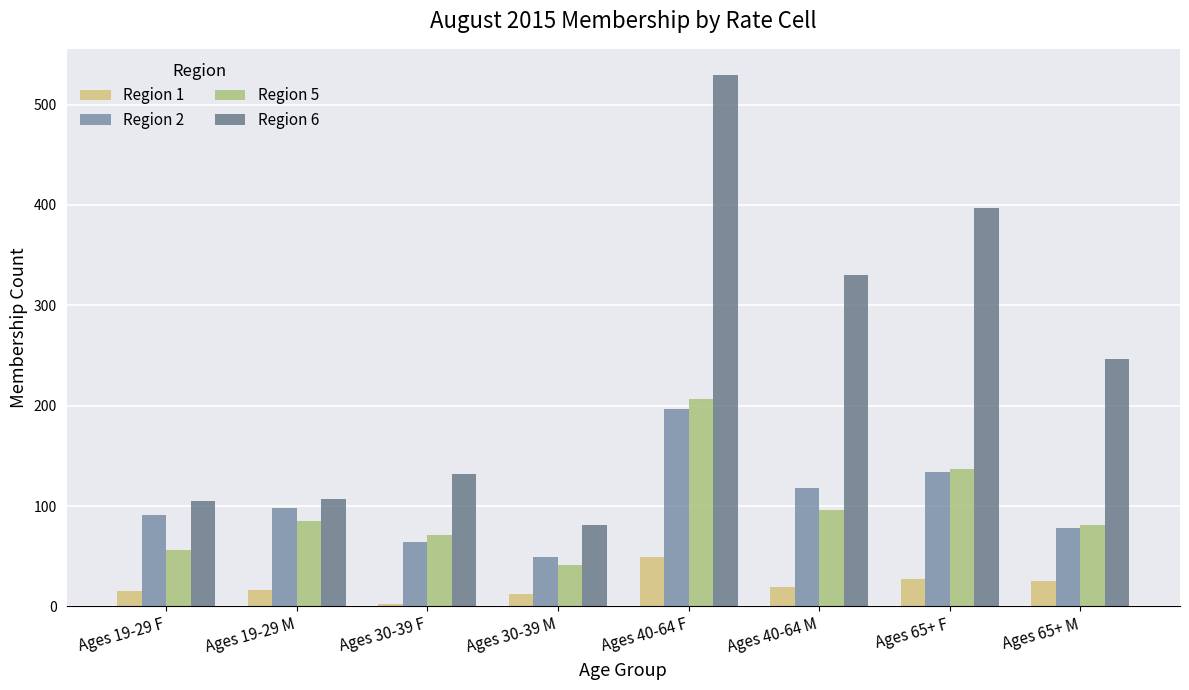

Reading left to right, extract all data points from this chart.

Region 1: Ages 19-29 F=15	Ages 19-29 M=16	Ages 30-39 F=2	Ages 30-39 M=12	Ages 40-64 F=49	Ages 40-64 M=19	Ages 65+ F=27	Ages 65+ M=25
Region 2: Ages 19-29 F=91	Ages 19-29 M=98	Ages 30-39 F=64	Ages 30-39 M=49	Ages 40-64 F=197	Ages 40-64 M=118	Ages 65+ F=134	Ages 65+ M=78
Region 5: Ages 19-29 F=56	Ages 19-29 M=85	Ages 30-39 F=71	Ages 30-39 M=41	Ages 40-64 F=207	Ages 40-64 M=96	Ages 65+ F=137	Ages 65+ M=81
Region 6: Ages 19-29 F=105	Ages 19-29 M=107	Ages 30-39 F=132	Ages 30-39 M=81	Ages 40-64 F=529	Ages 40-64 M=330	Ages 65+ F=397	Ages 65+ M=247